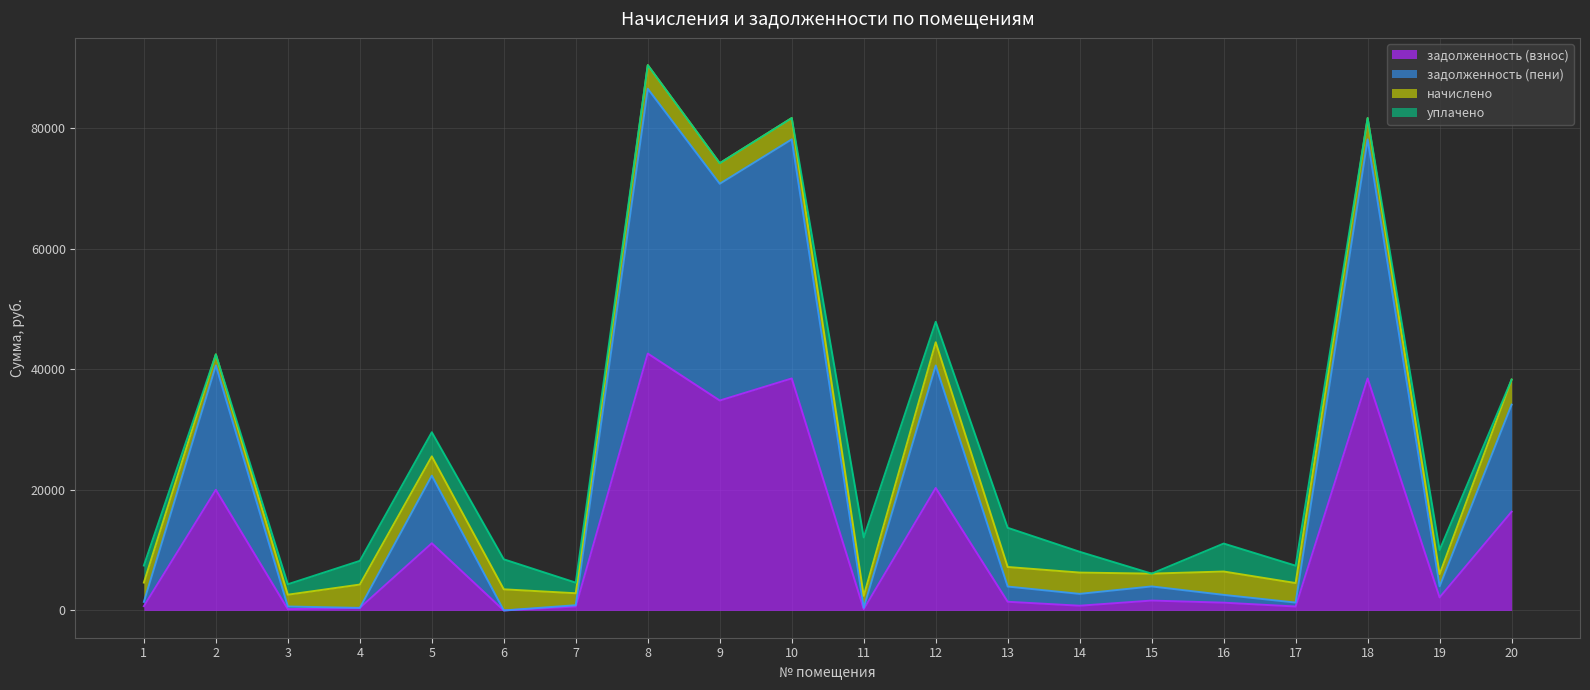

How many values in the задолженность (пени) series exceed 3983?

10